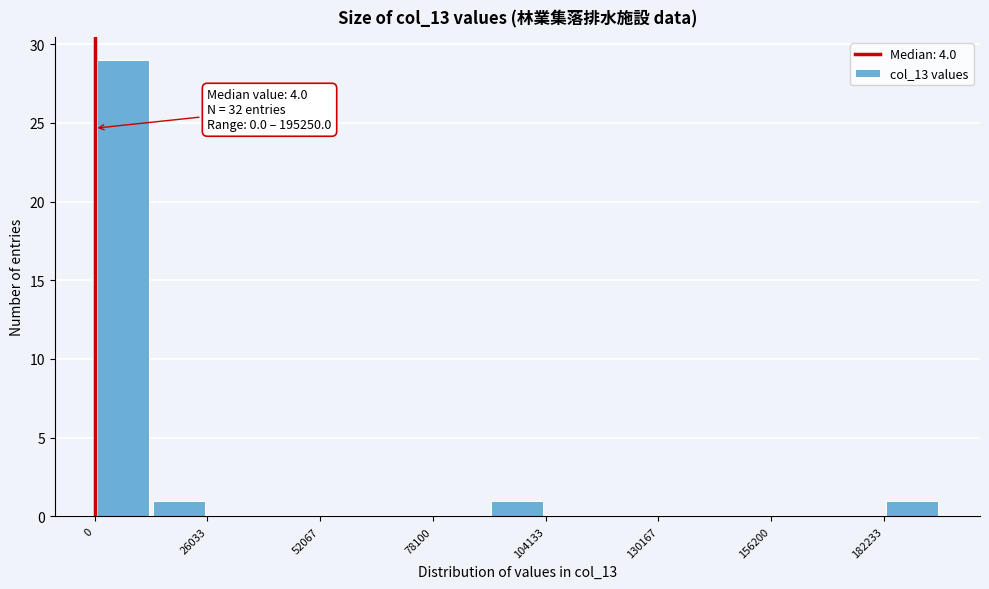

Around what value on the x-axis is the tallest bar? Give the approximate position of its centre, as read against the axis.

5000